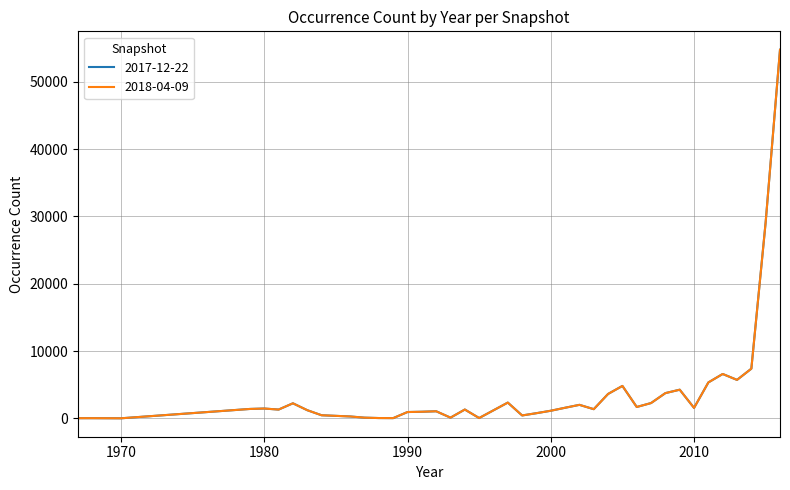

At how many categories does at least one series exceed 49335?

1